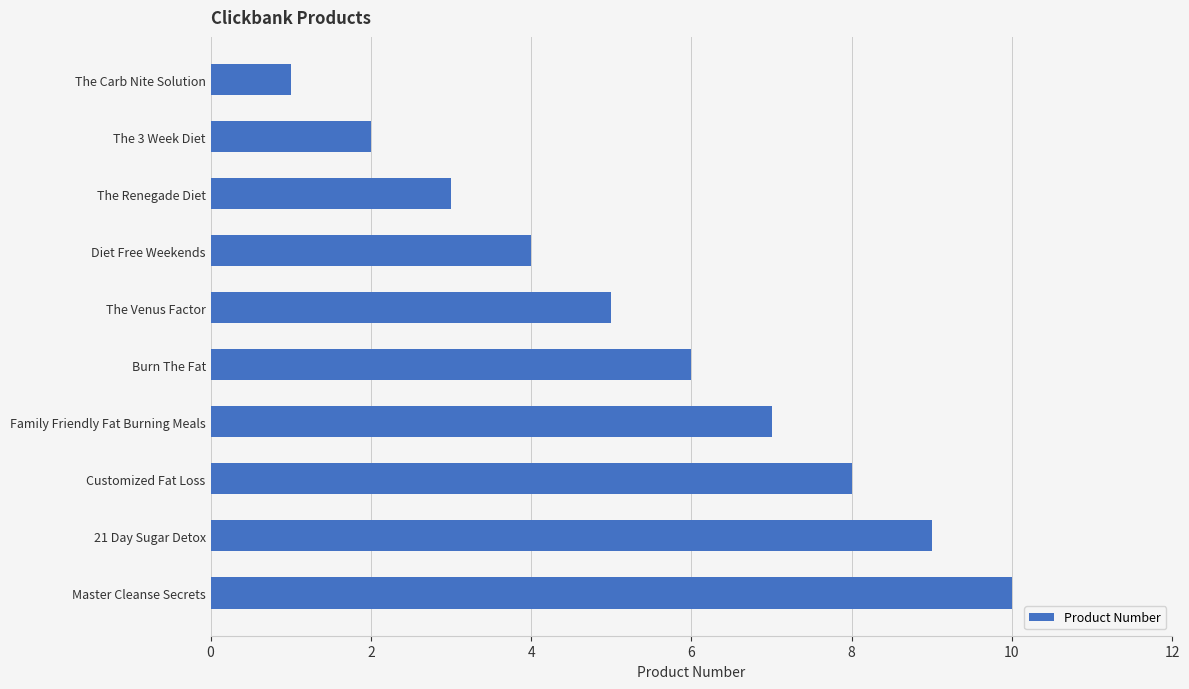

What is the change in value from The 3 Week Diet to The Renegade Diet?

+1